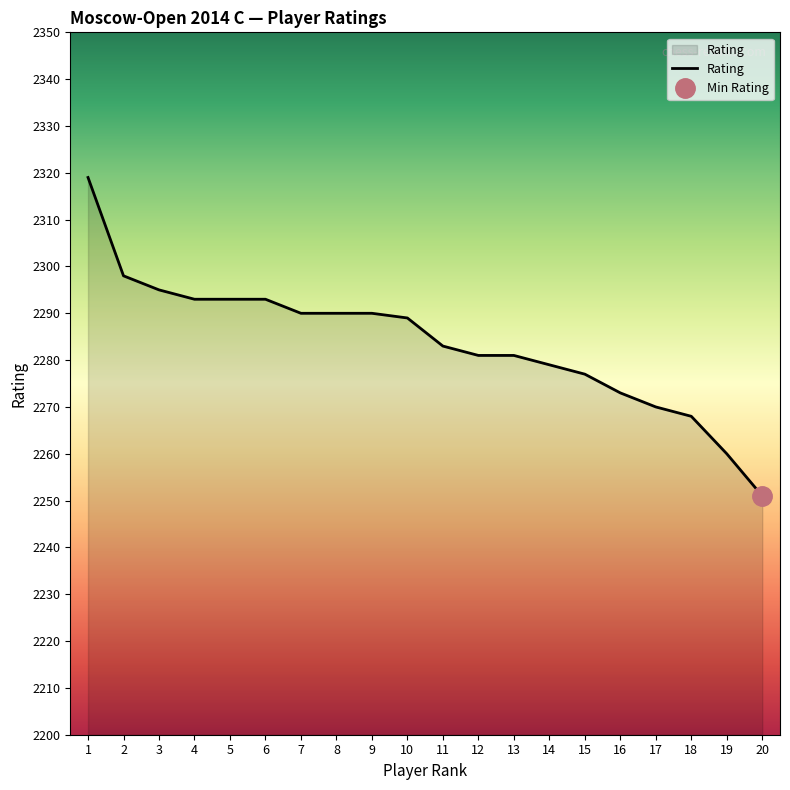

What is the smallest value displayed?

2251